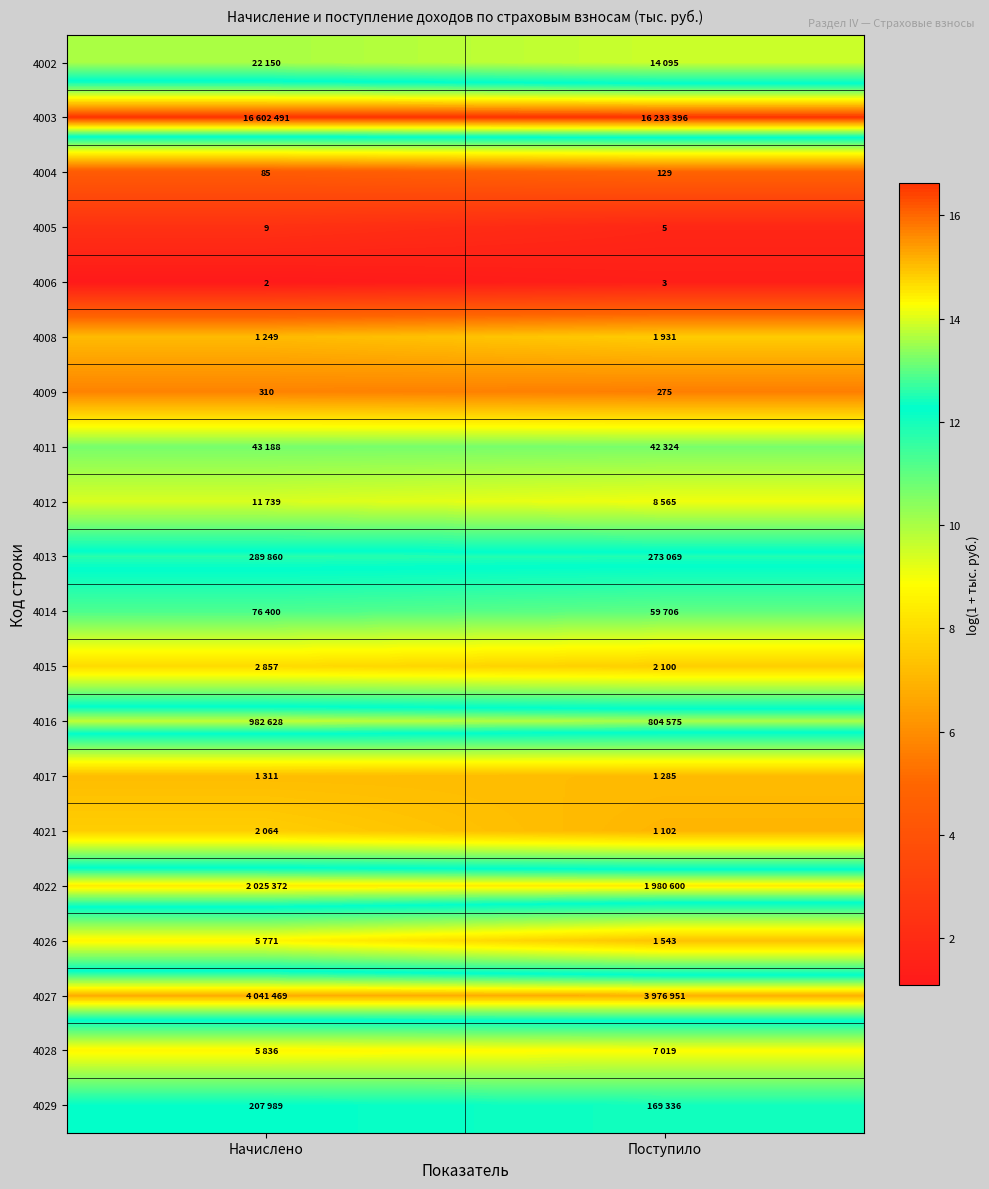

At which label does 4004 reach its peak?

Поступило